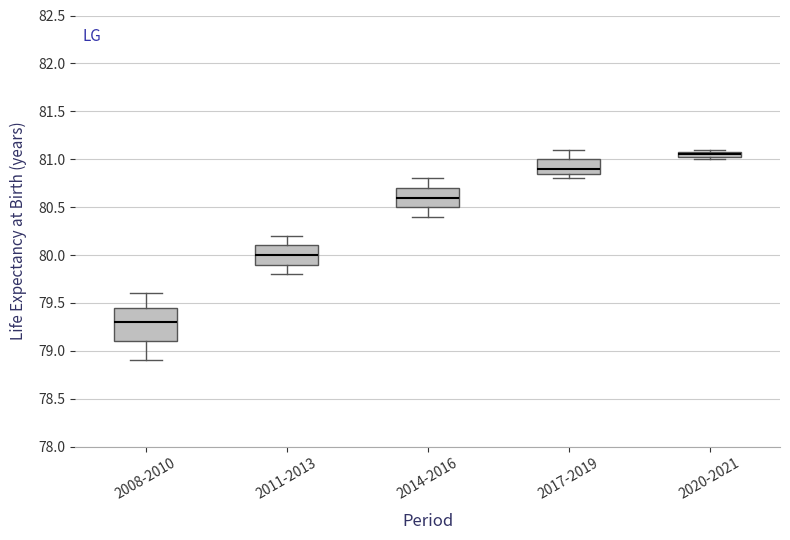

Where does the lower whisker of the box for 2014-2016 end on the y-axis? The values are not printed on the chart, so give them approximately, as read against the axis.

80.40